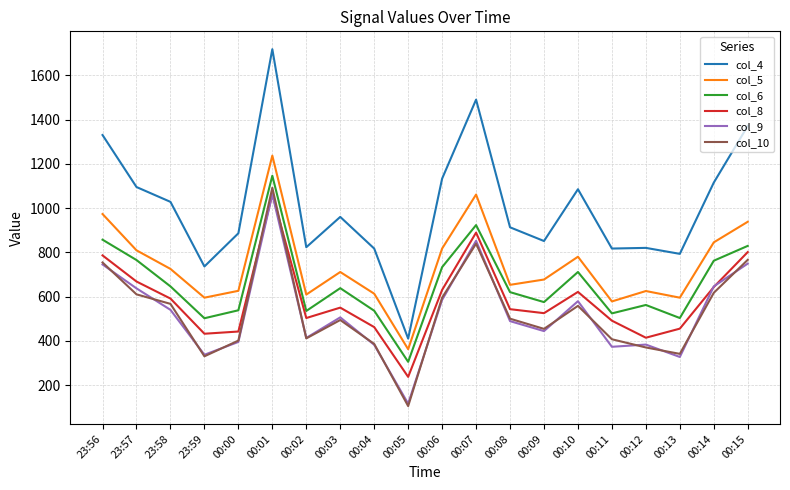

Is this an area chart (filled region under the line)?

No